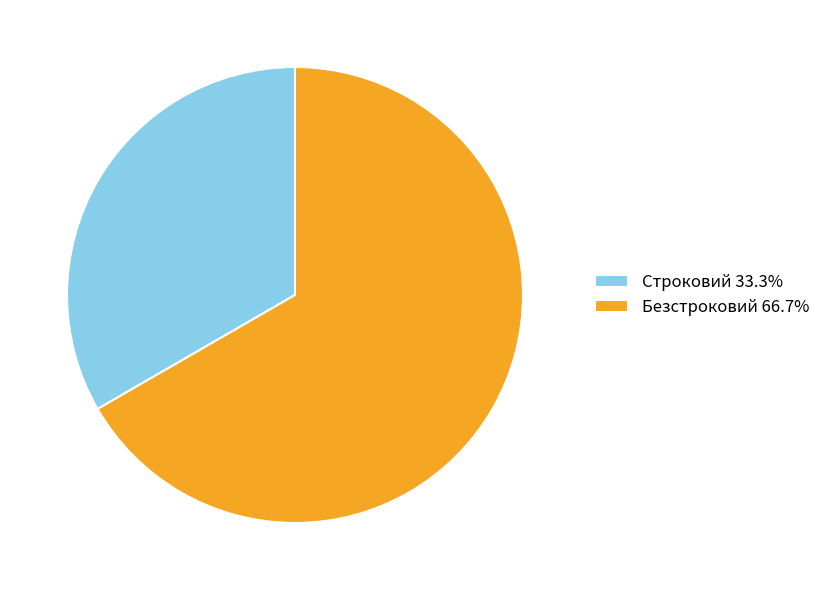

Is the sum of Безстроковий 66.7% and Строковий 33.3% greater than half?

Yes